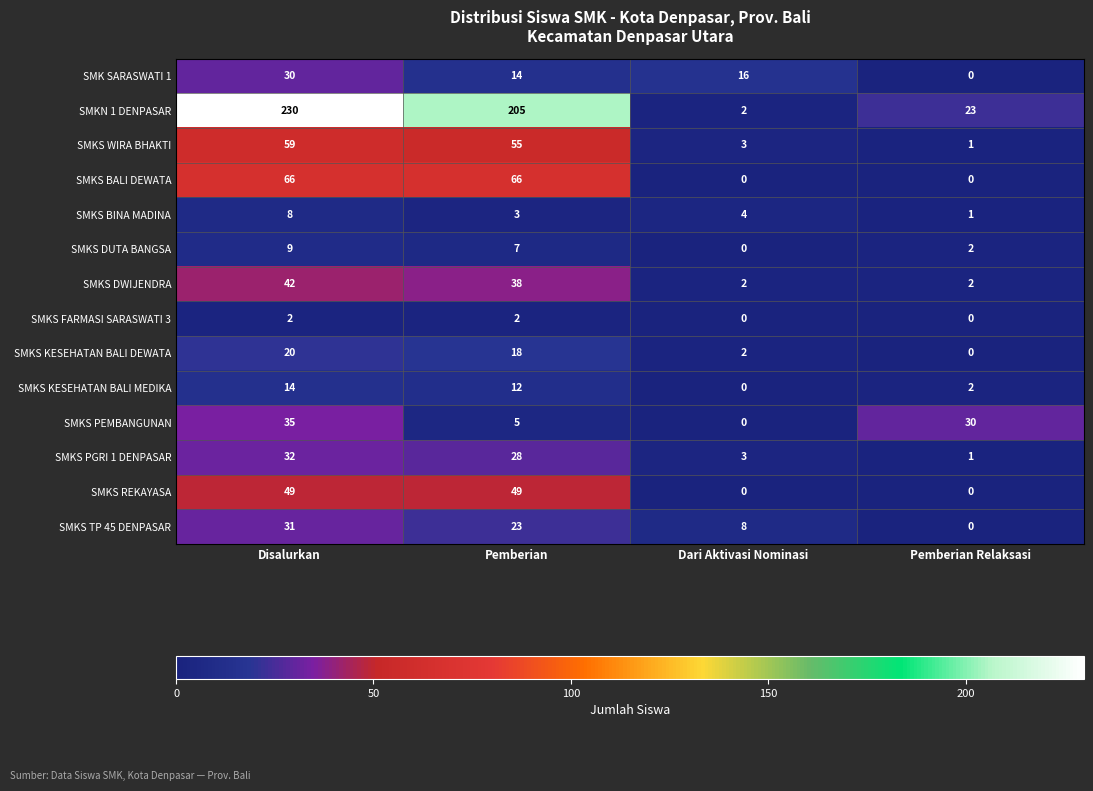

Rank the series by their maximum value, from lowest to highest.

SMKS FARMASI SARASWATI 3, SMKS BINA MADINA, SMKS DUTA BANGSA, SMKS KESEHATAN BALI MEDIKA, SMKS KESEHATAN BALI DEWATA, SMK SARASWATI 1, SMKS TP 45 DENPASAR, SMKS PGRI 1 DENPASAR, SMKS PEMBANGUNAN, SMKS DWIJENDRA, SMKS REKAYASA, SMKS WIRA BHAKTI, SMKS BALI DEWATA, SMKN 1 DENPASAR